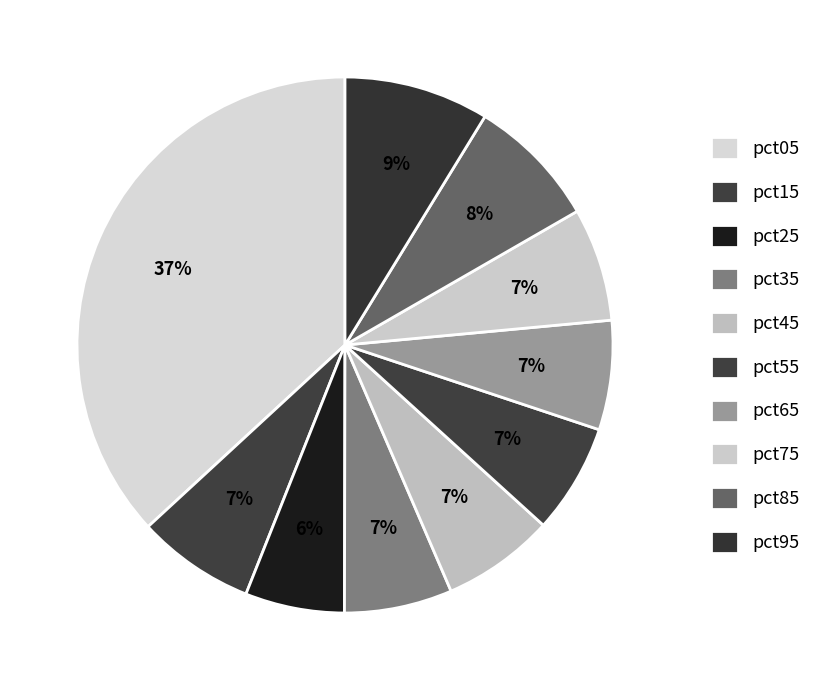

What is the total percentage of pct15 and pct55?

13.7%